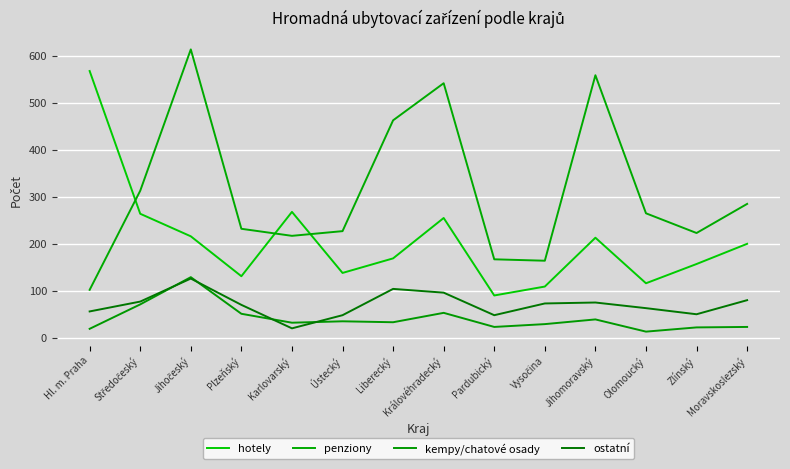

What is the minimum value for ostatní?

20